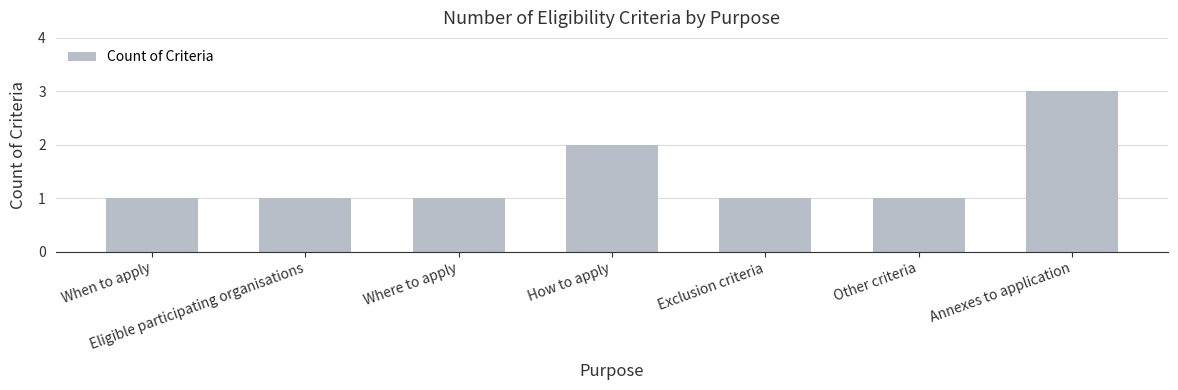

Read the value at Exclusion criteria.

1